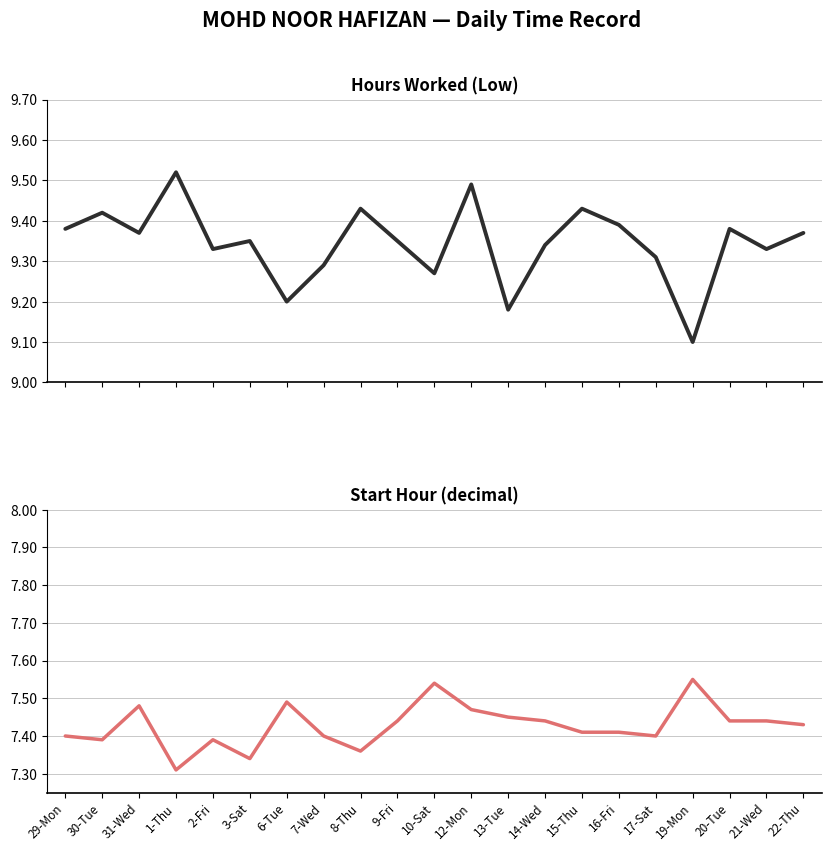

True or false: Hours Worked (Low) and Start Hour (decimal) intersect in this chart.

False